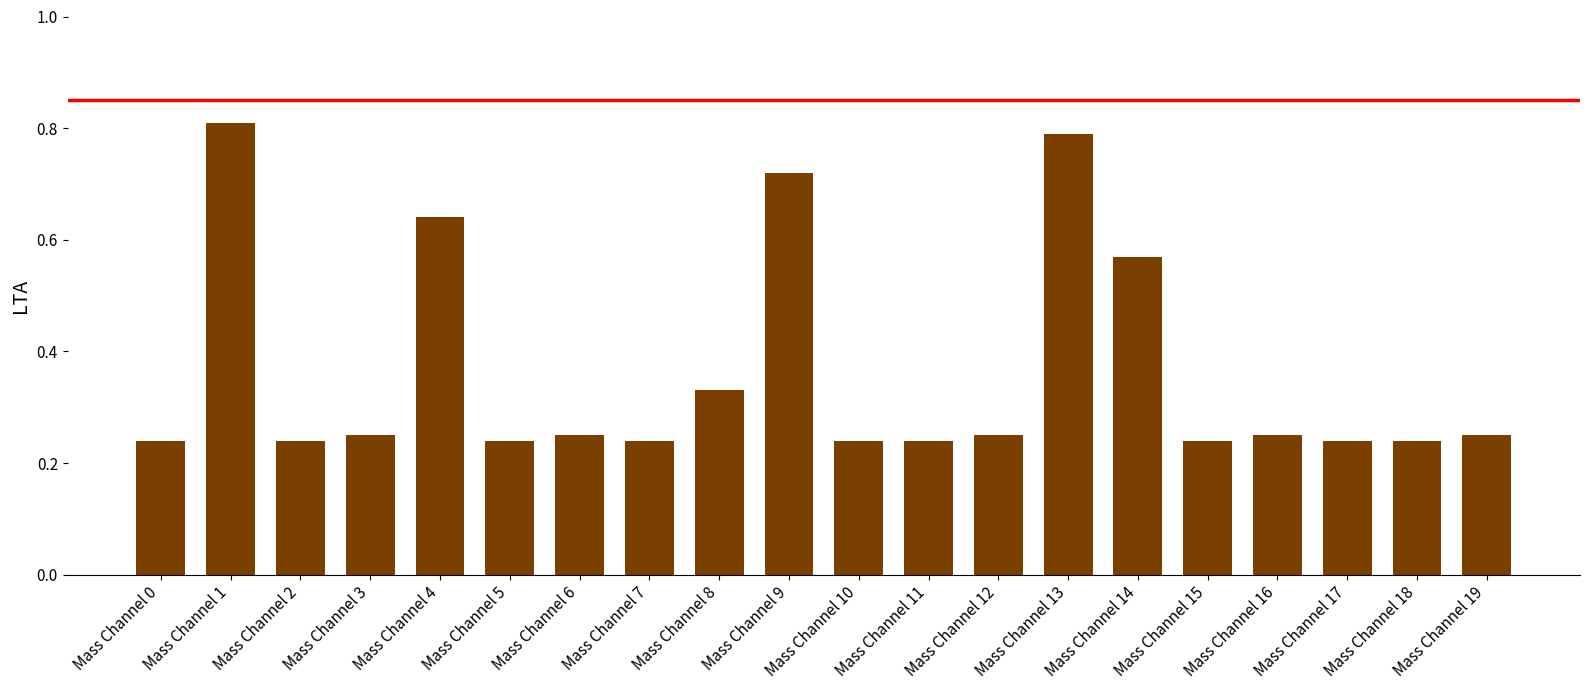

The chart shows a value of 0.1 at Mass Channel 7. True or false?

False